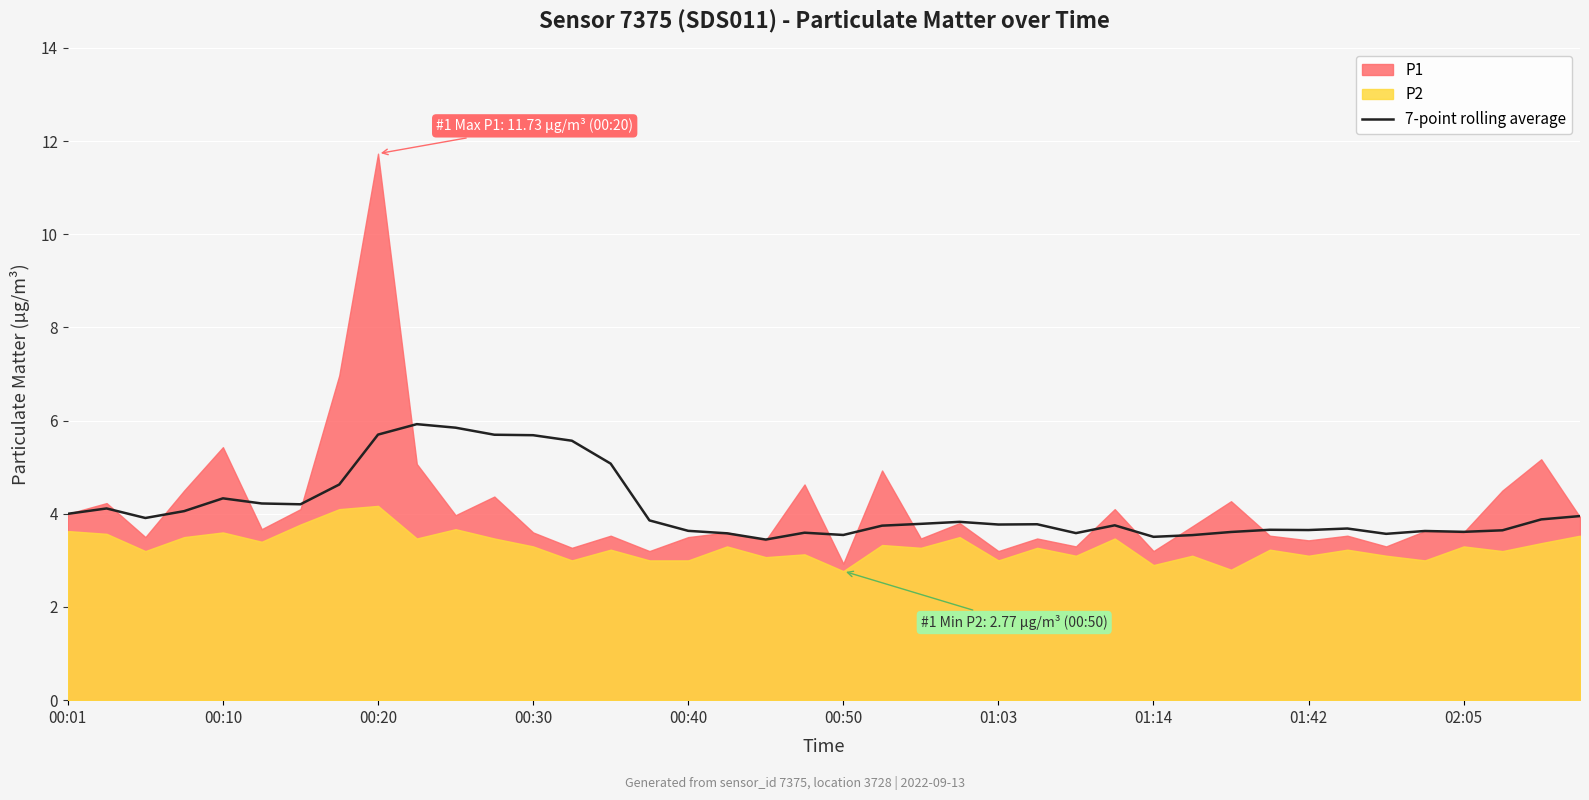

What is the ratio of the value at 17 to the value at 34?

1.0